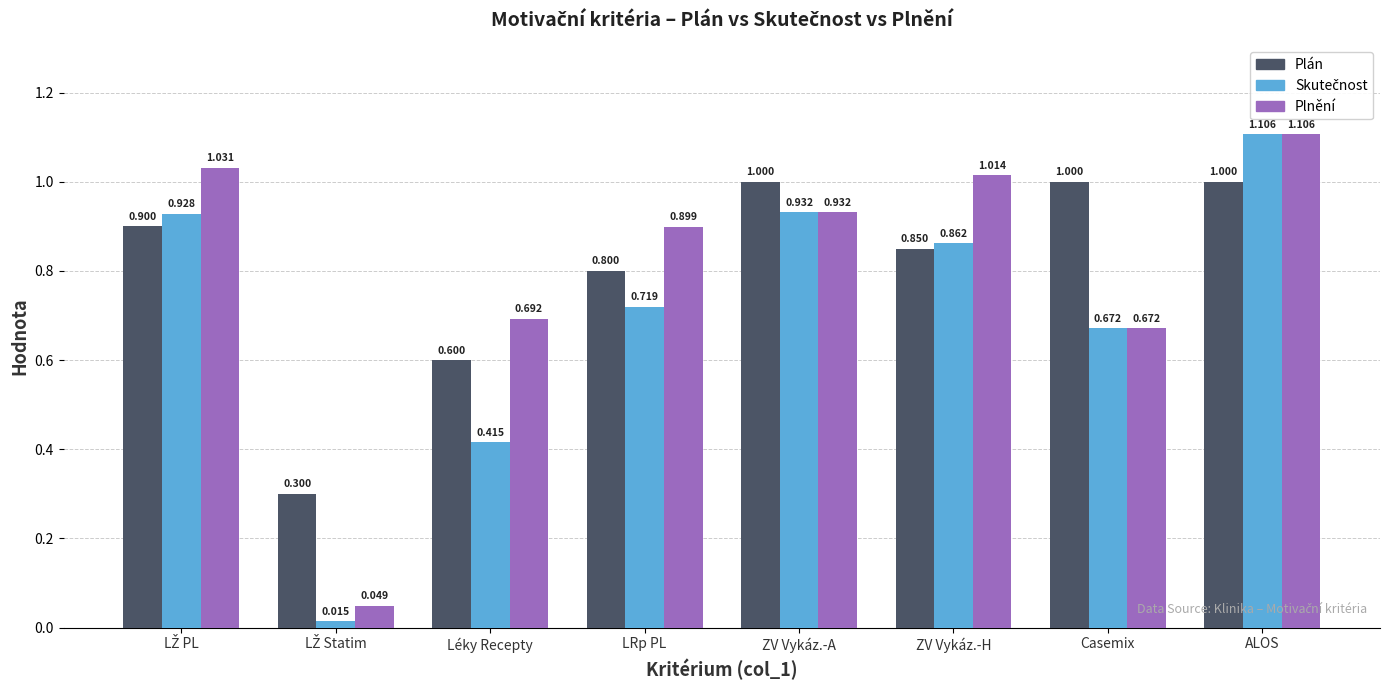

Which label corresponds to the largest value in the chart?

ALOS